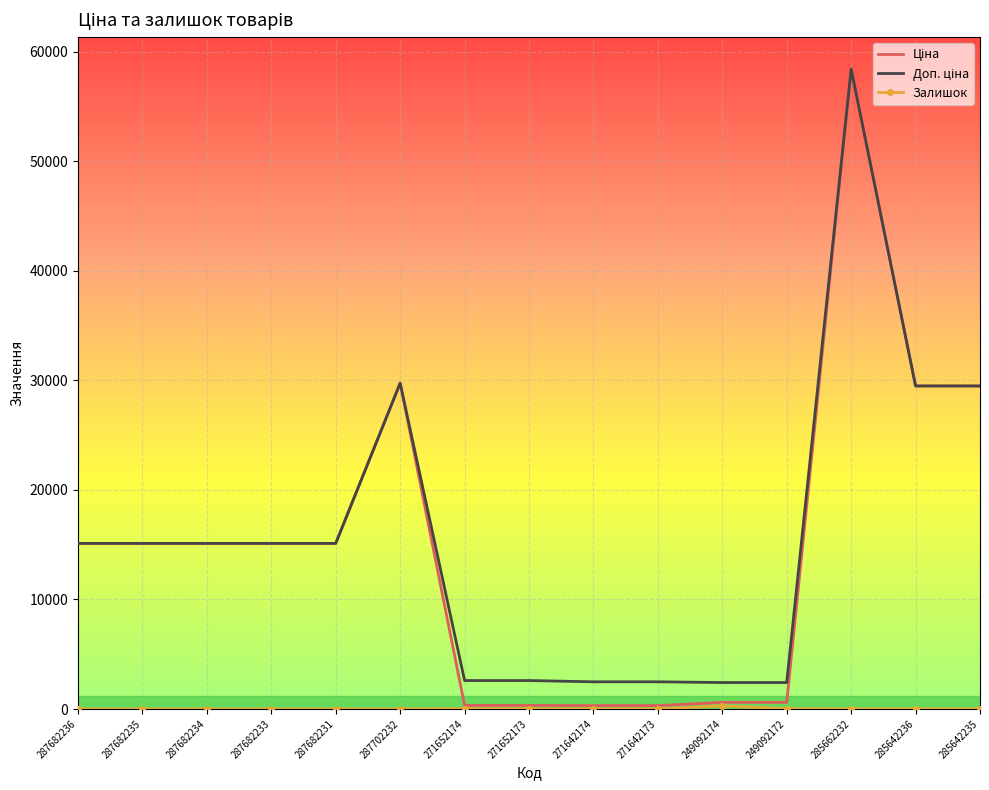

At which category does the chart reach its peak across all series?

285662232